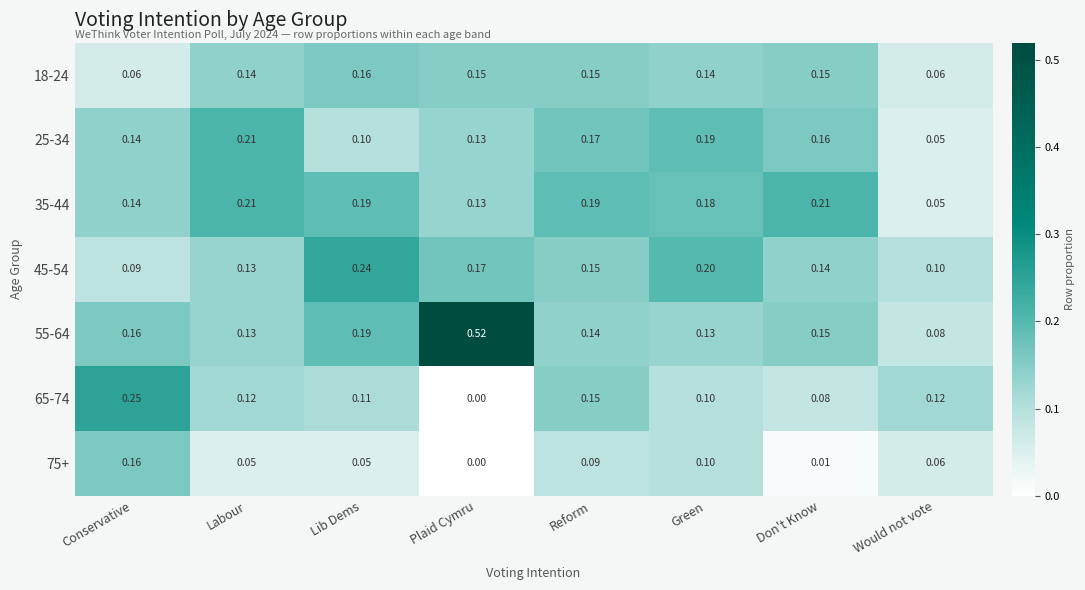

Is the value of 35-44 at Plaid Cymru greater than the value of 65-74 at Reform?

No